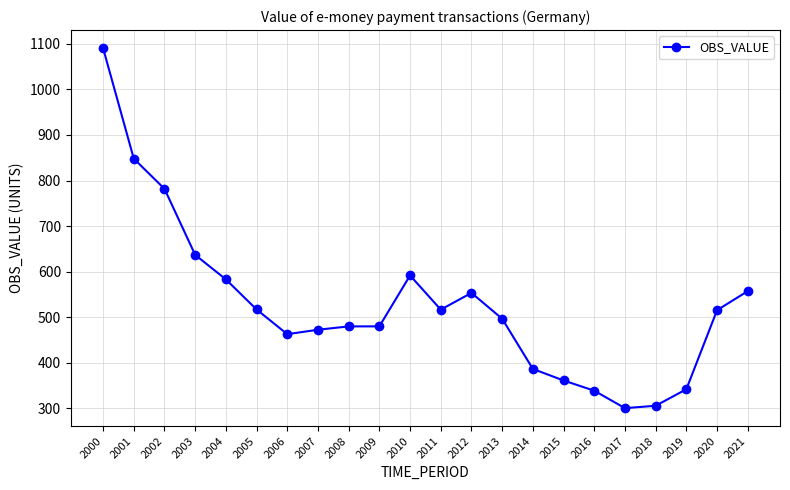

What is the difference between the values at 2015 and 2011?

155.4